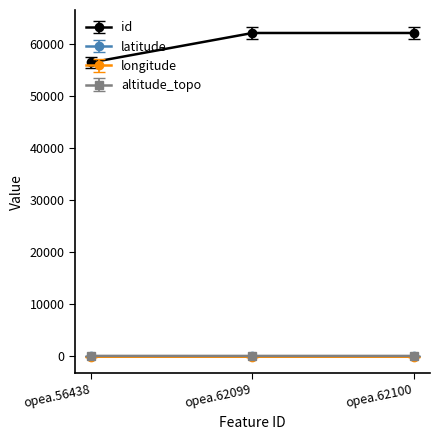

The altitude_topo series shows 97.0 at opea.62100. True or false?

True